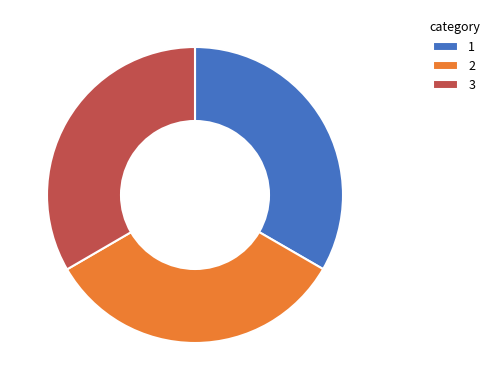

Does any single category account for the majority?

No